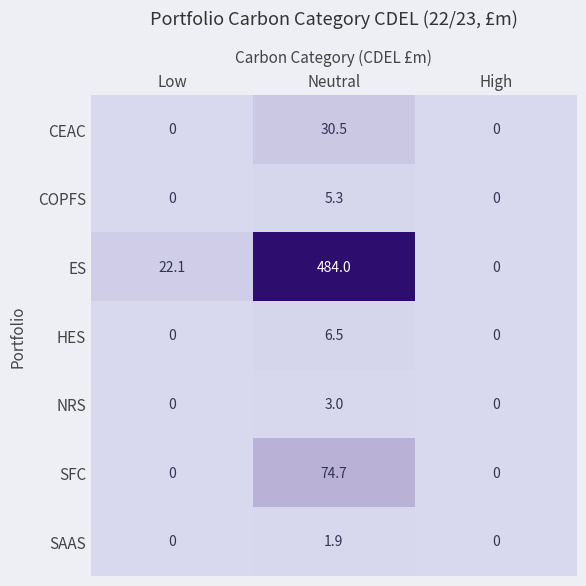

Which series has the largest total across all categories?

ES